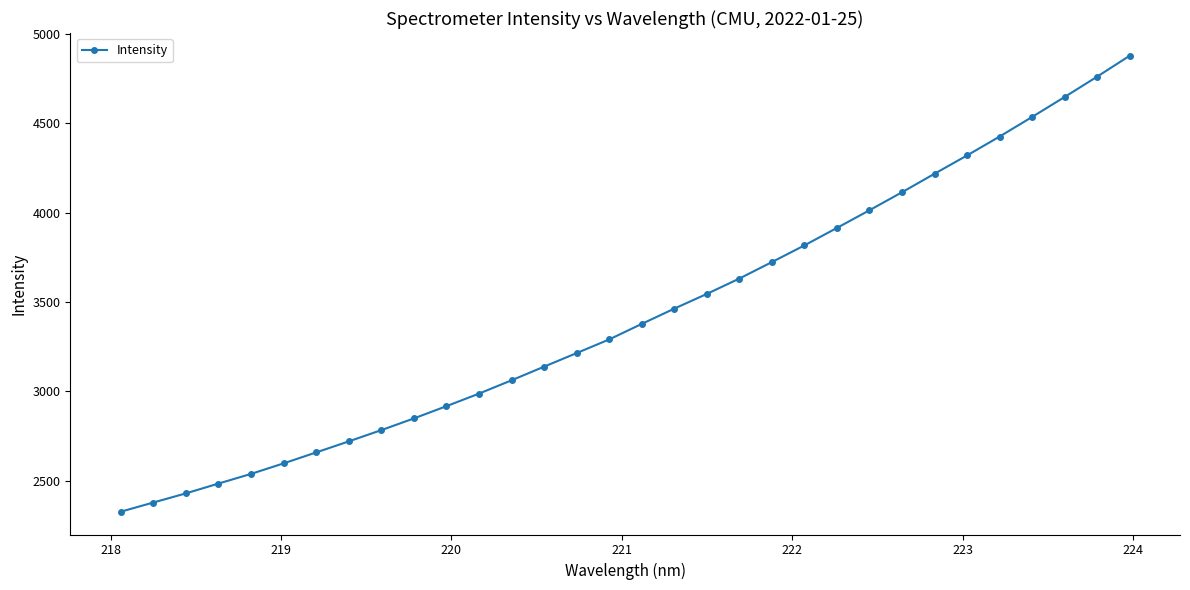

What is the difference between the maximum and minimum values?

2551.2